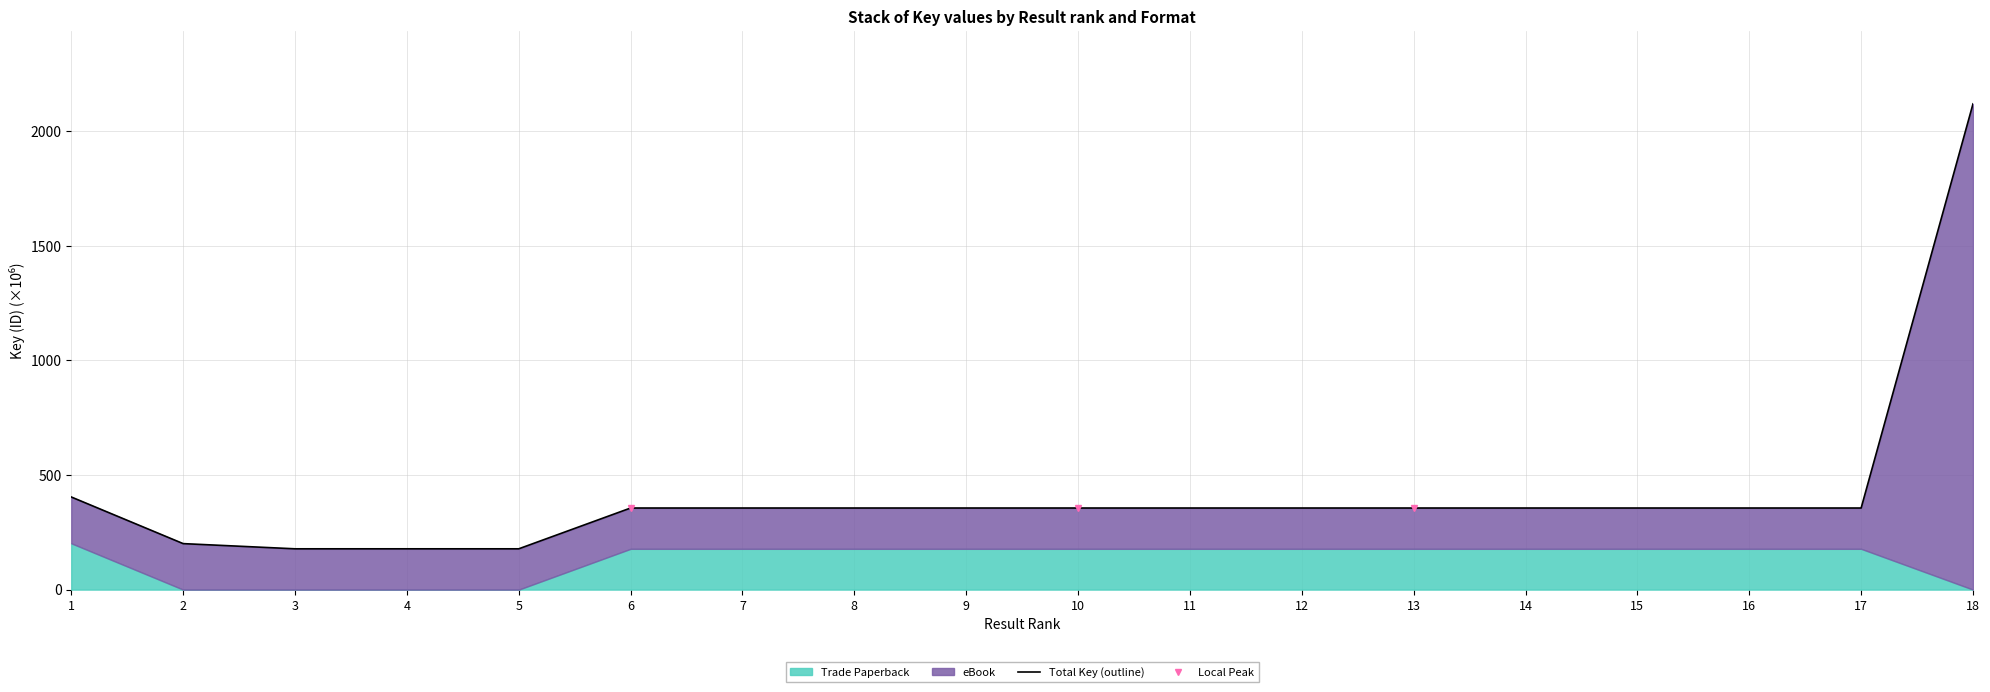

What is the value of the 11th point from the left?

355.9